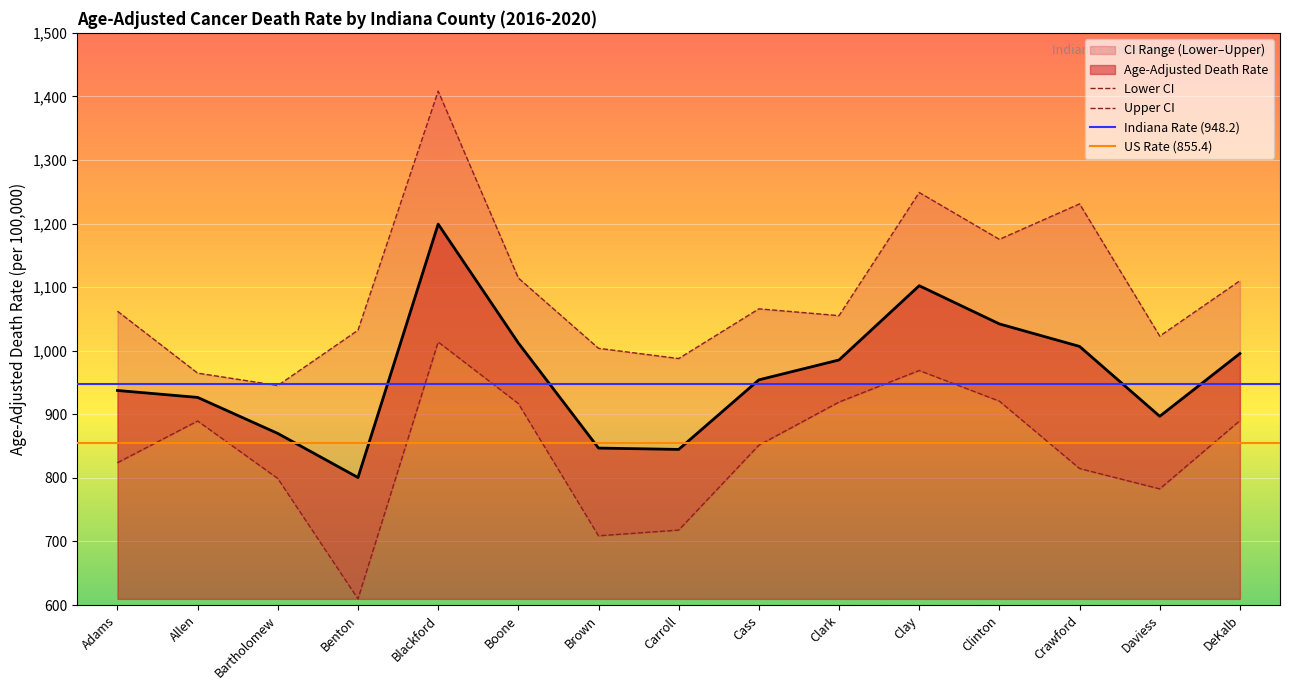

Where does the Upper CI series first go above 1062?

Adams